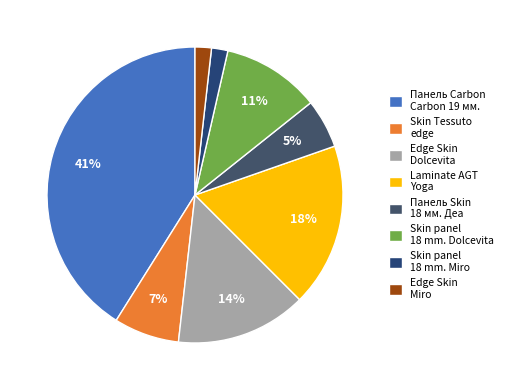

Between Skin panel 18 mm. Dolcevita and Laminate AGT Yoga, which is larger?

Laminate AGT Yoga